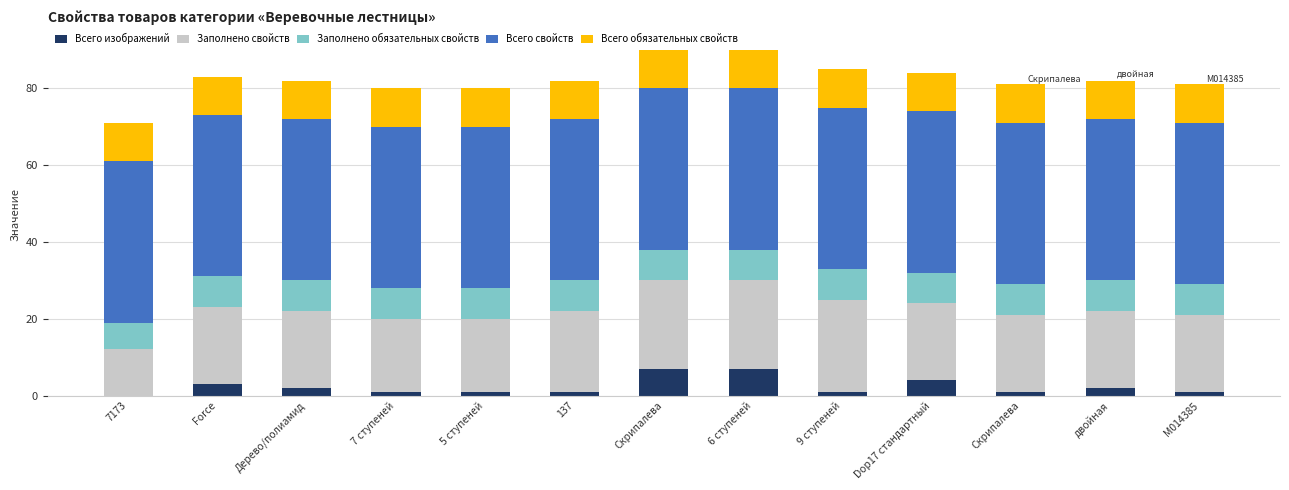

What is the label of the 7th bar from the right?

Скрипалева